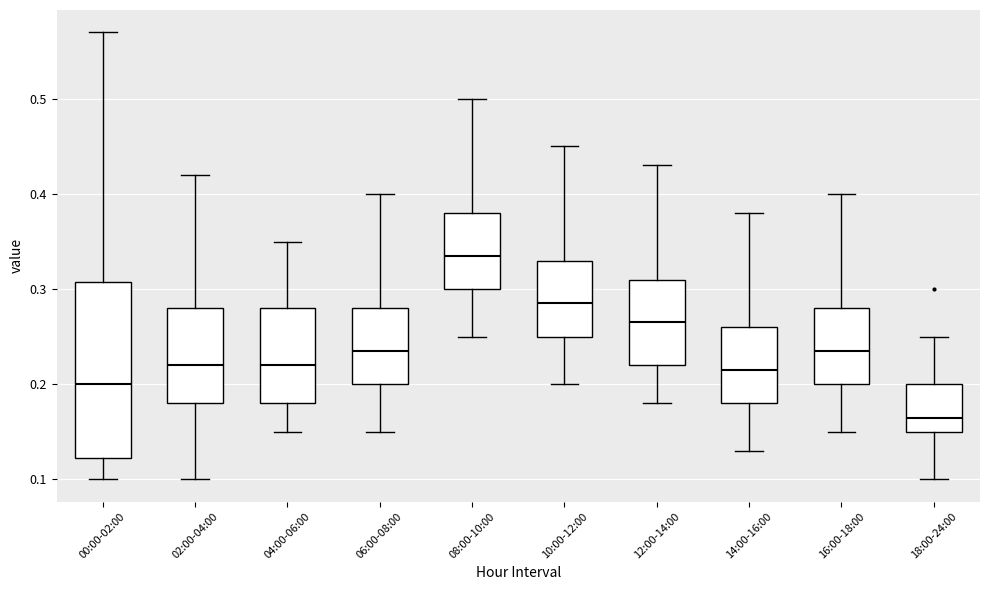

Where does the lower whisker of the box for 08:00-10:00 end on the y-axis? The values are not printed on the chart, so give them approximately, as read against the axis.

0.25